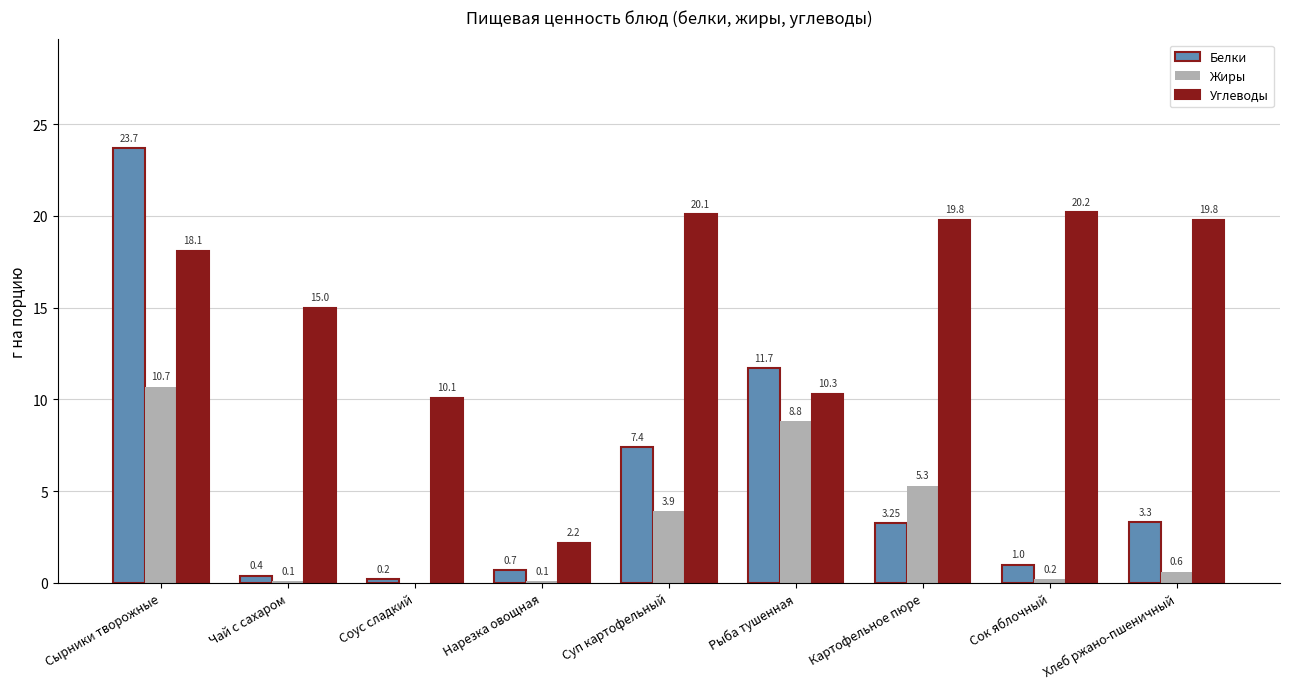

Between Нарезка овощная and Сок яблочный, which series saw the biggest shift?

Углеводы